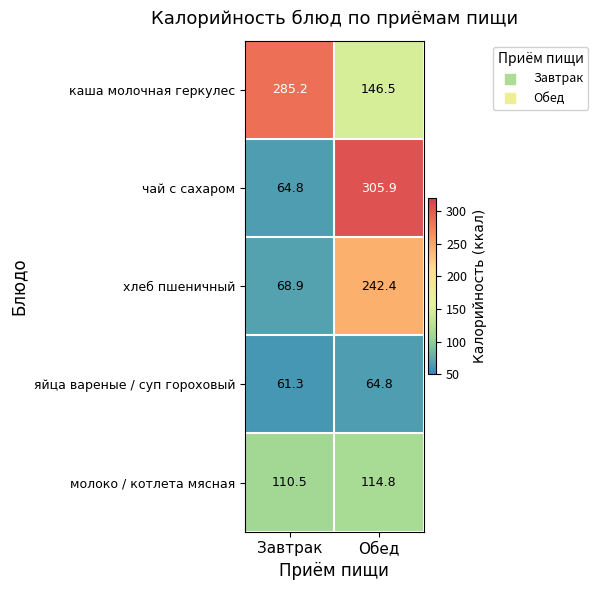

How many data points in хлеб пшеничный are above 242?

1